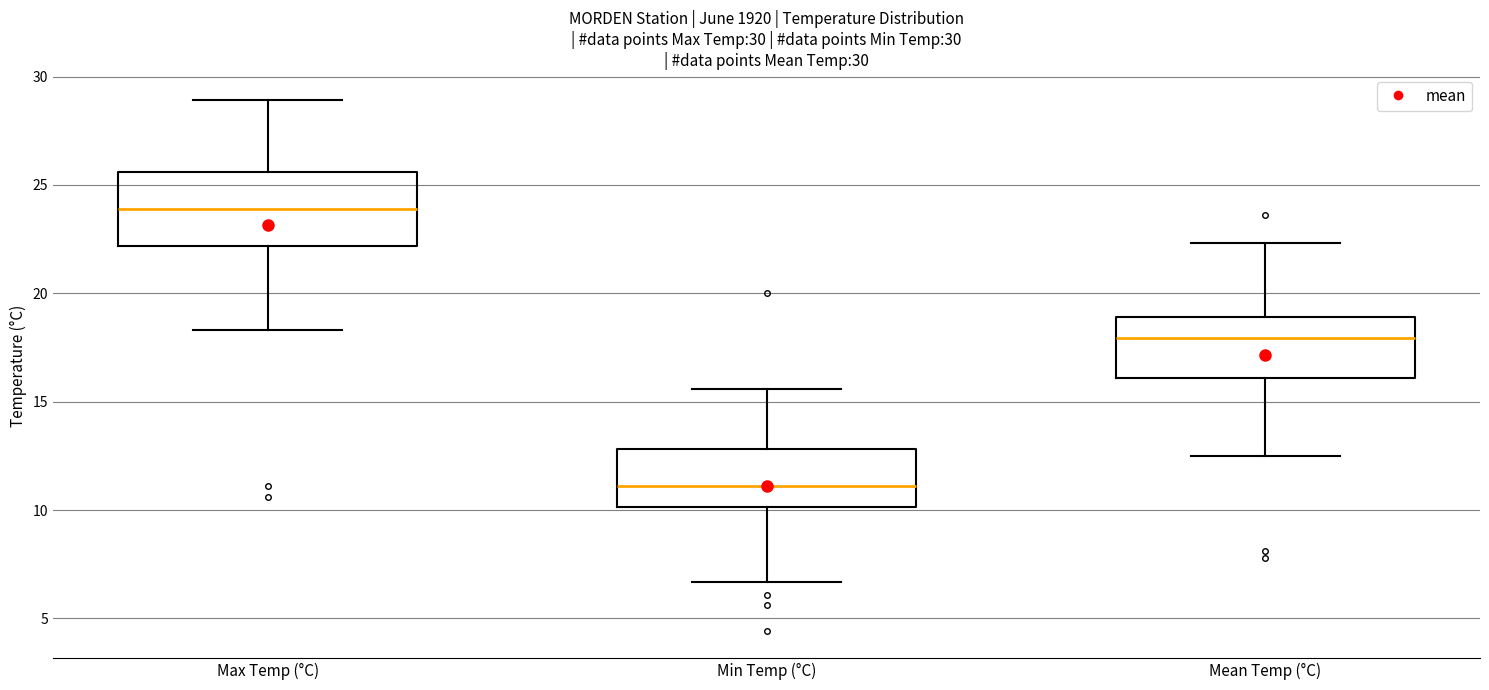

Reading left to right, transcribe this box plot: for each box, give where its median line is, the range the box spans, and where its two whiskers end, as read against the y-axis. The values are not printed on the chart, so give them approximately, as read against the axis.

Max Temp (°C): median 24.0, box 22.0 to 25.5, whiskers 18.5 to 29.0
Min Temp (°C): median 11.0, box 10.0 to 13.0, whiskers 6.5 to 15.5
Mean Temp (°C): median 18.0, box 16.0 to 19.0, whiskers 12.5 to 22.5